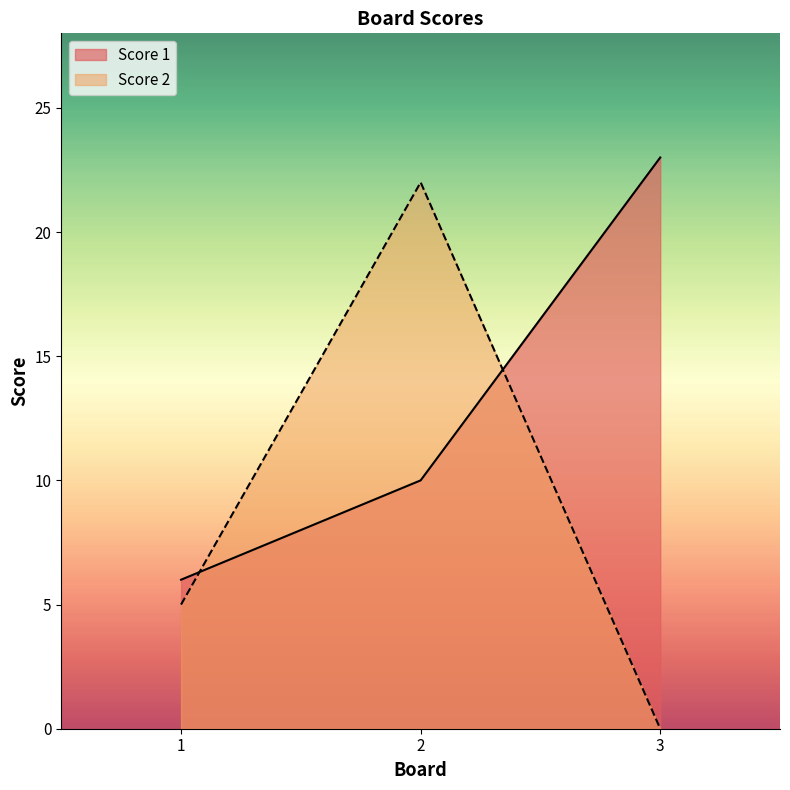

Reading left to right, extract all data points from this chart.

Score 1: 6	10	23
Score 2: 5	22	0